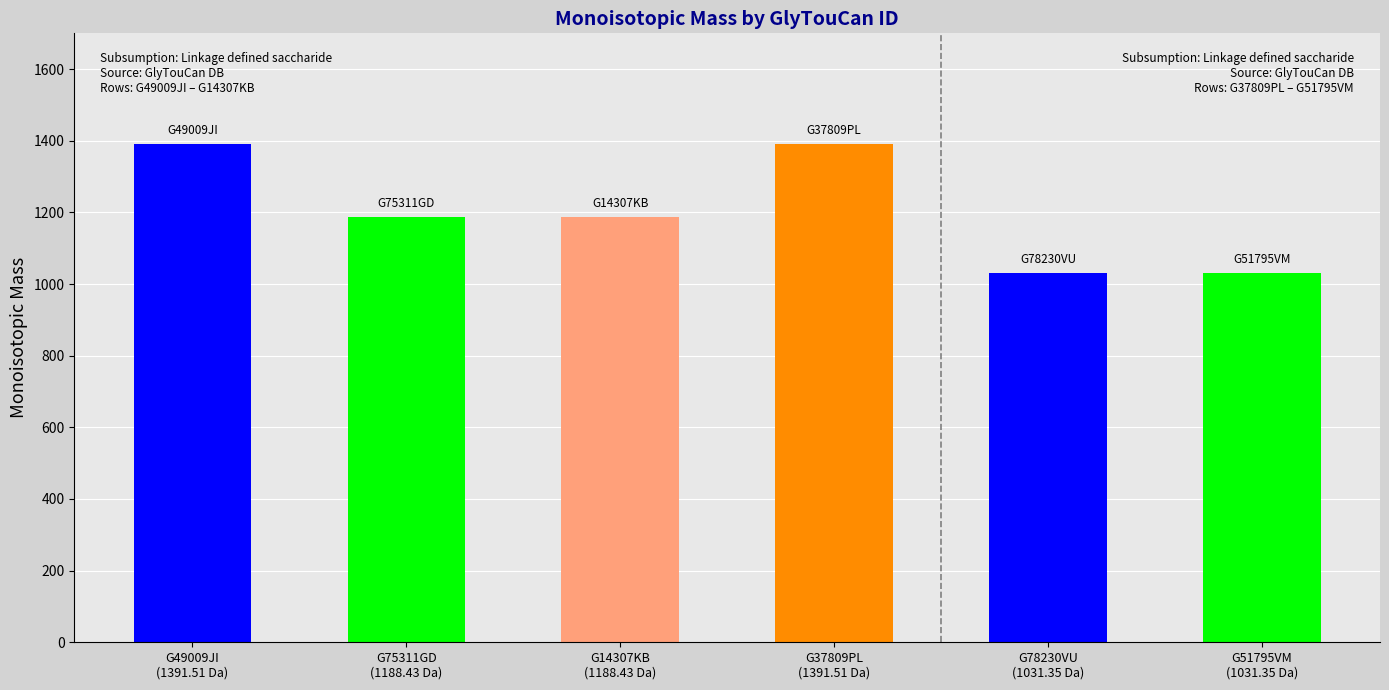

The value at G78230VU
(1031.35 Da) is 1031.3. True or false?

True